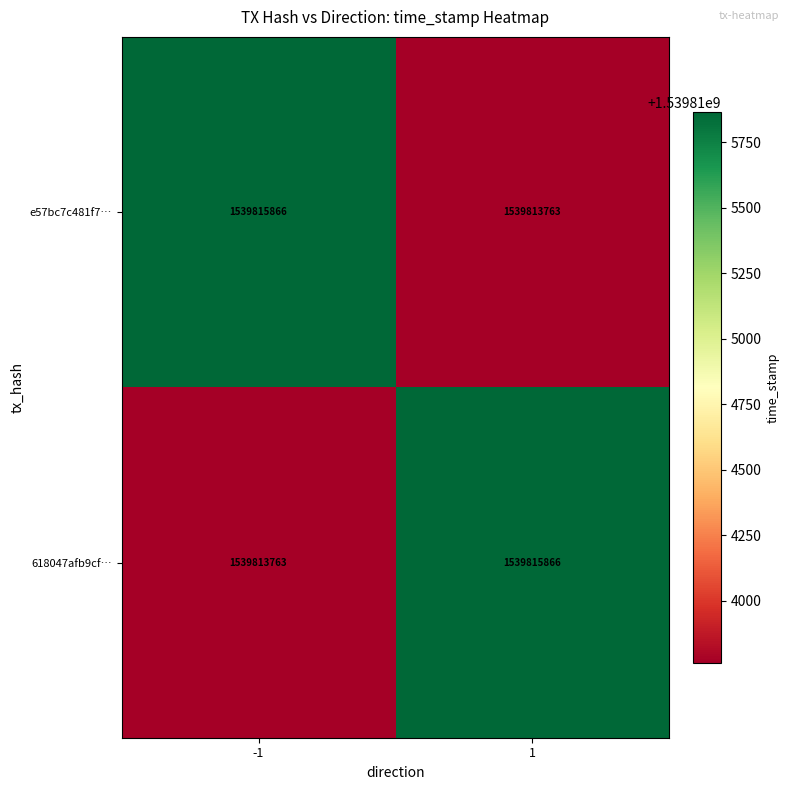

Reading left to right, what are all the values shown in this chart?

e57bc7c481f7…: -1=1539815866	1=1539813763
618047afb9cf…: -1=1539813763	1=1539815866